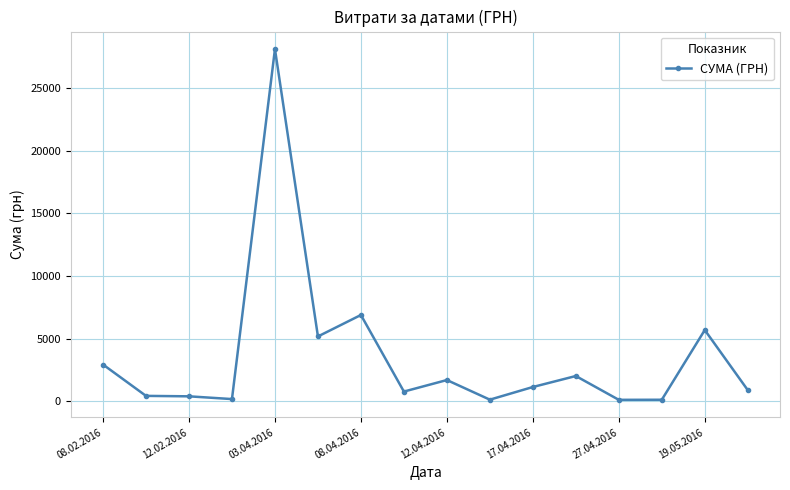

What is the maximum value shown in the chart?

28127.0